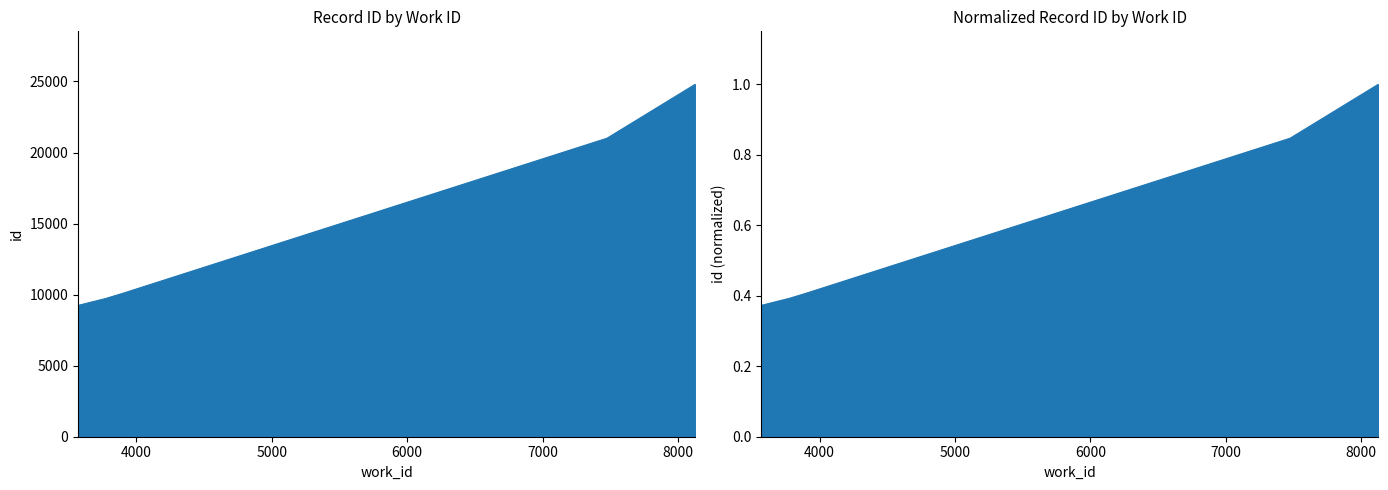

Reading right to left, list all the values displayed in this chart.

8129=1.0	7476=0.8	3891=0.4	3772=0.4	3568=0.4